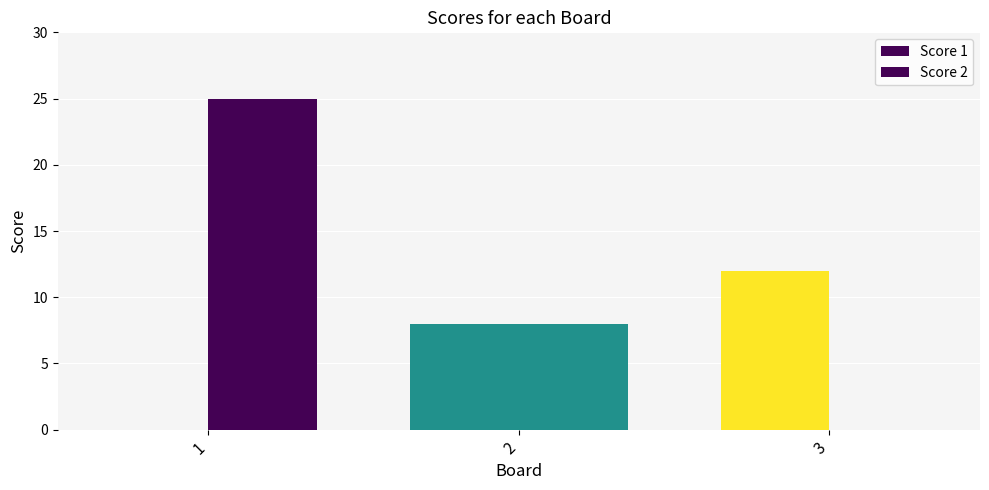

How many positive values does the Score 2 series have?

2